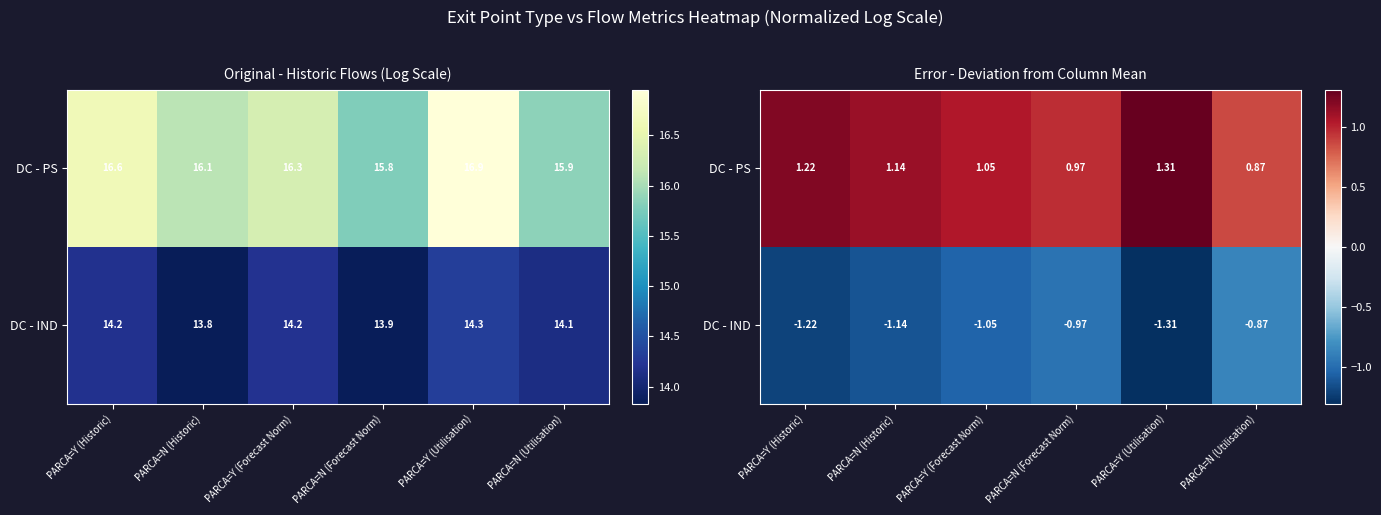

What is the sum of the DC - PS values at PARCA=Y (Forecast Norm) and PARCA=N (Utilisation)?

1.9